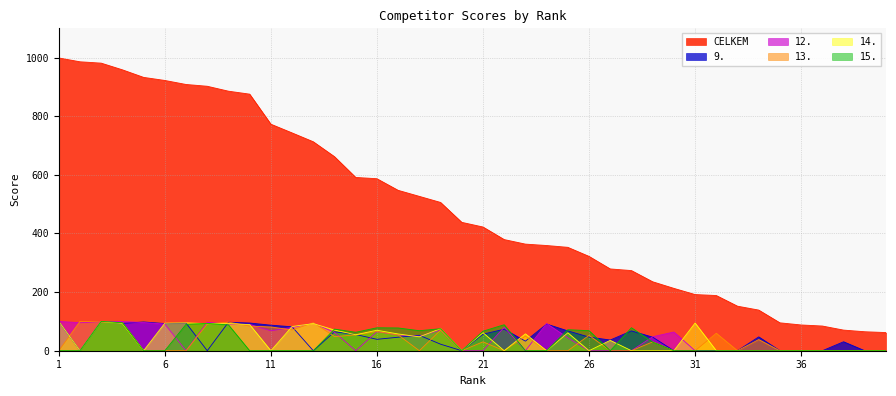

In 14., how many points are higher than both neighbors (excluding endpoints)?

11